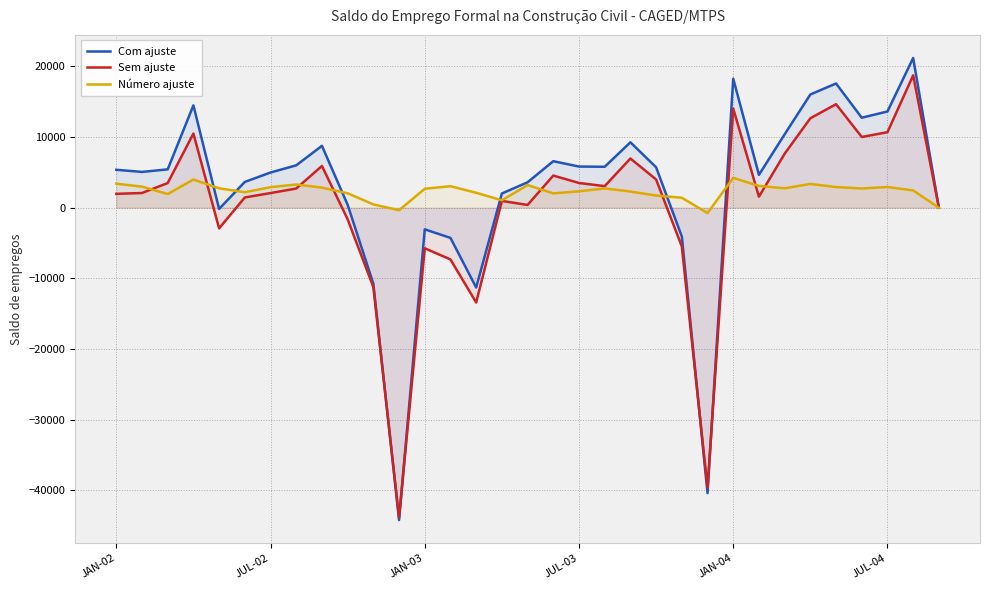

What is the average value of the Sem ajuste series?

378